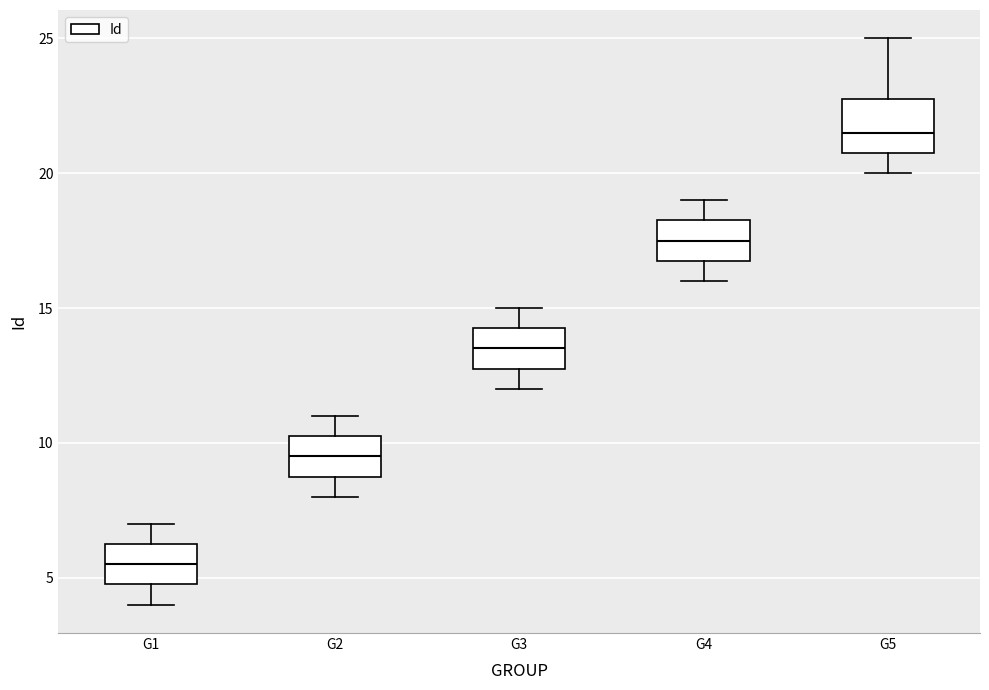

Which box has the lowest median line?

G1